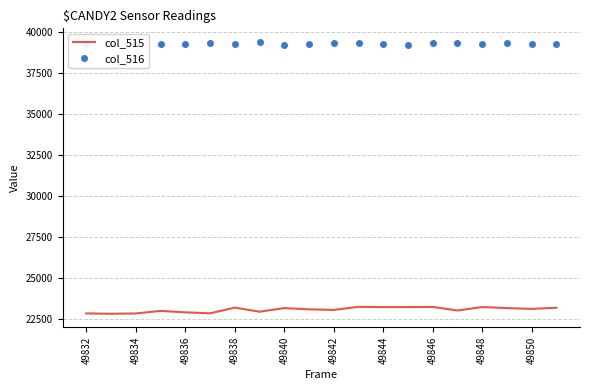

Rank the series by their average value, from lowest to highest.

col_515, col_516